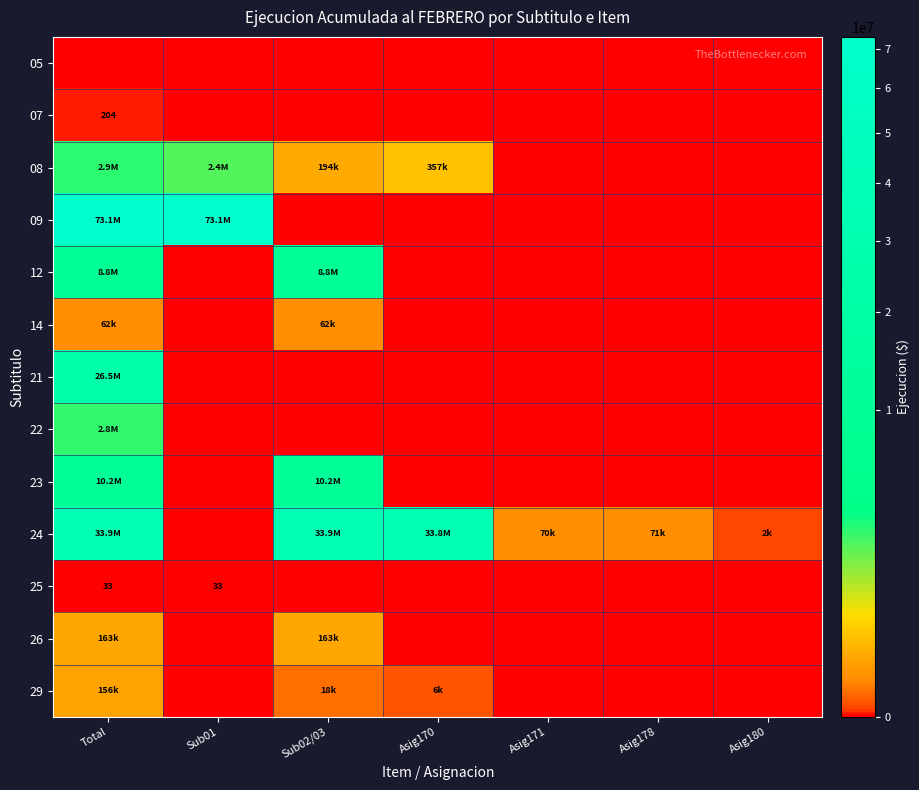

What is the total value across all series at Asig171?

70120